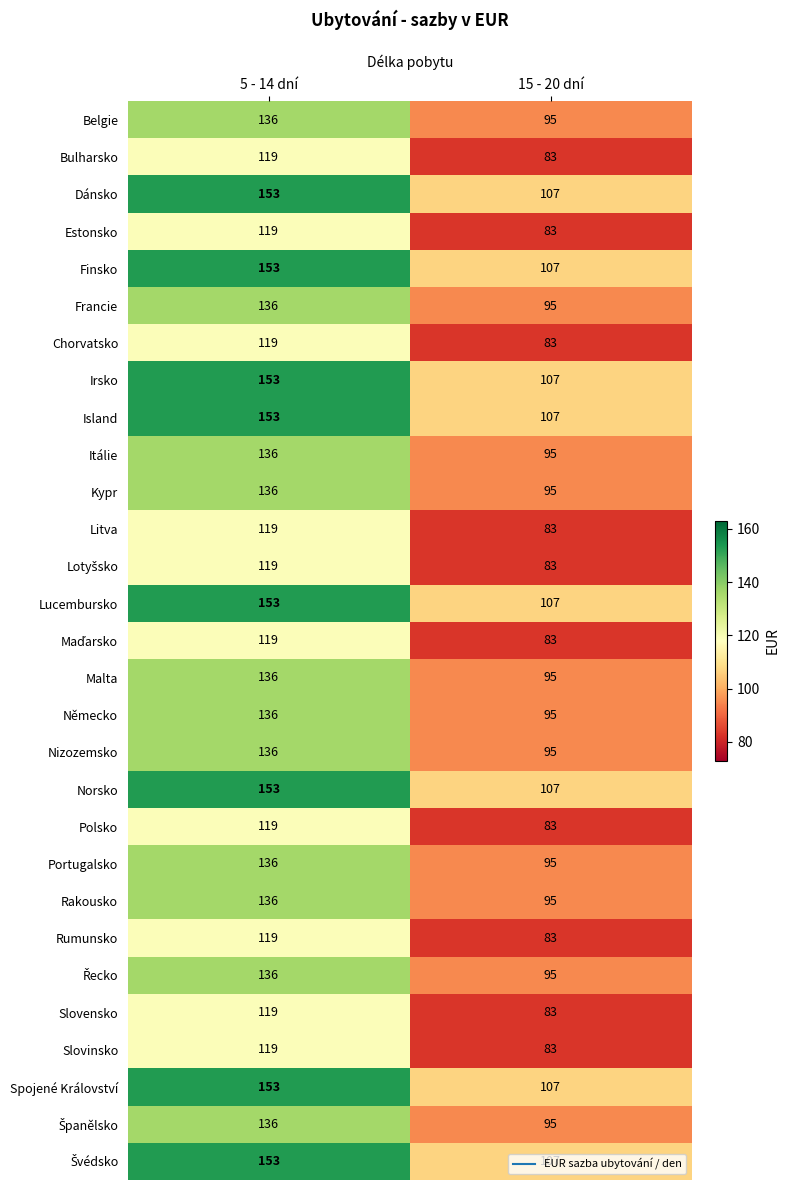

Read the Slovinsko value at 5 - 14 dní, to the nearest 10.

120